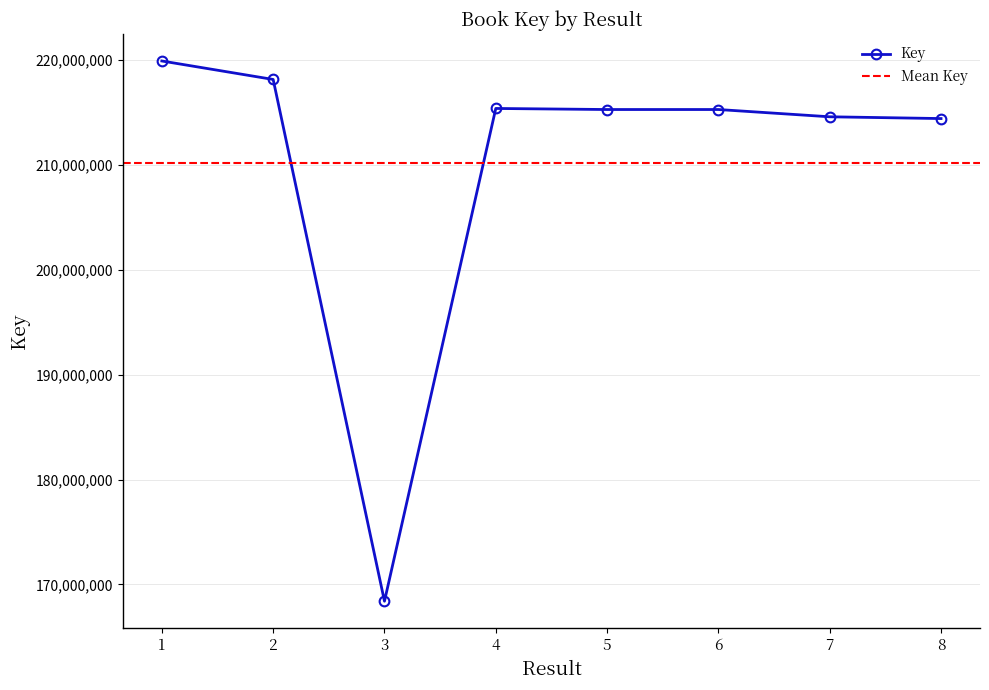

True or false: the data has more than 1 interior local peaks.

True